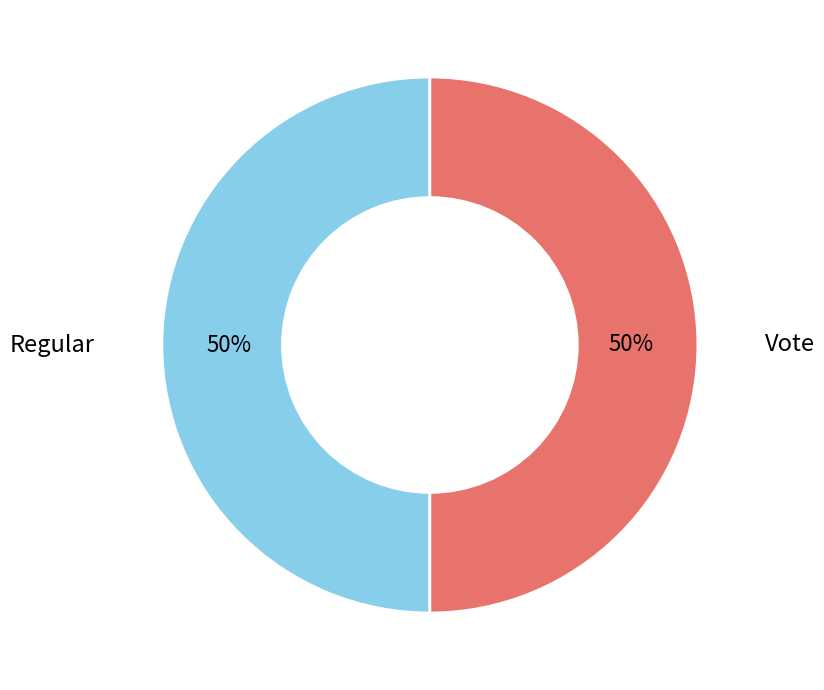

To the nearest percent, what is the average slice percentage?

50%